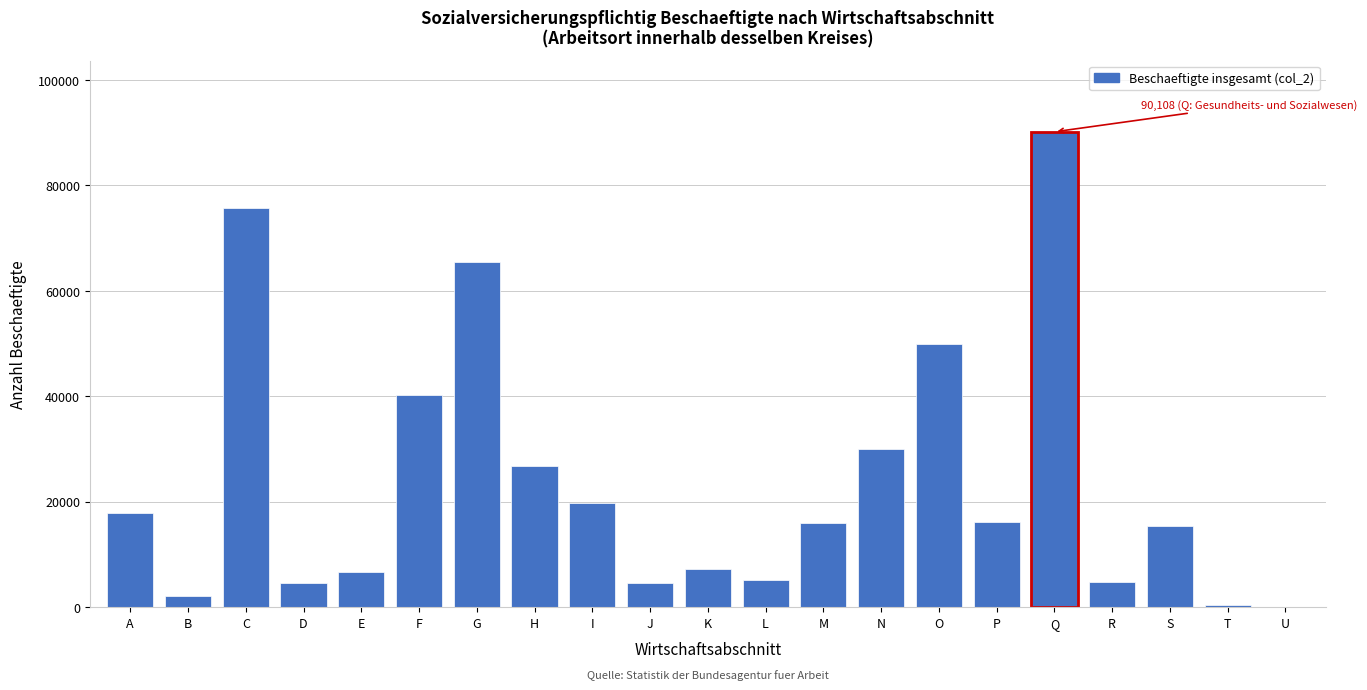

The value at M is 15977. True or false?

True